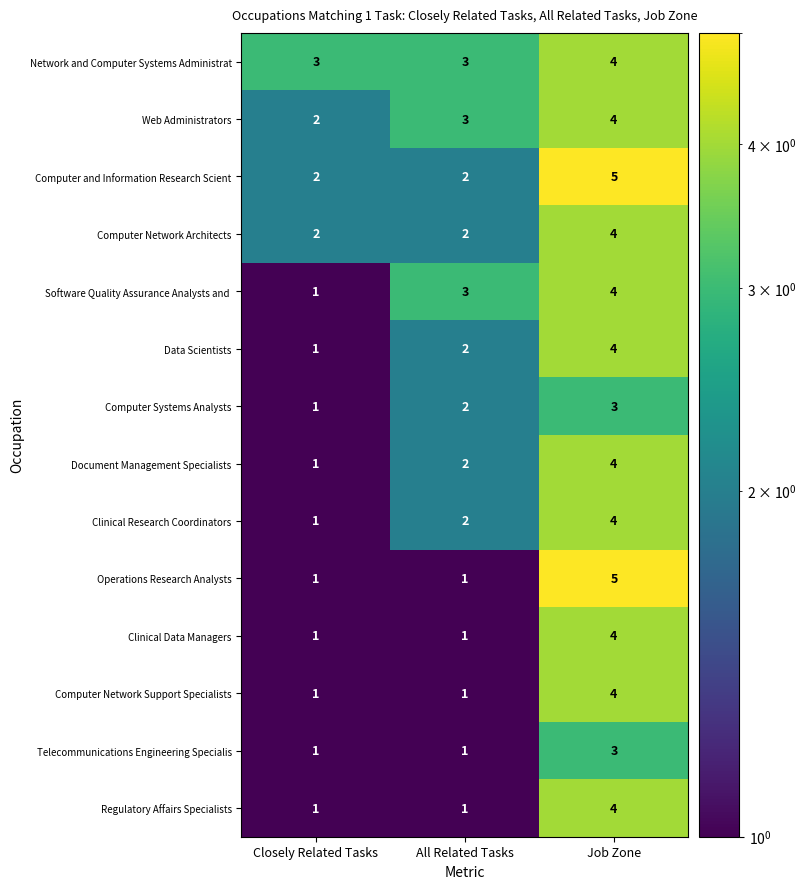

What is the total value across all series at Job Zone?

56